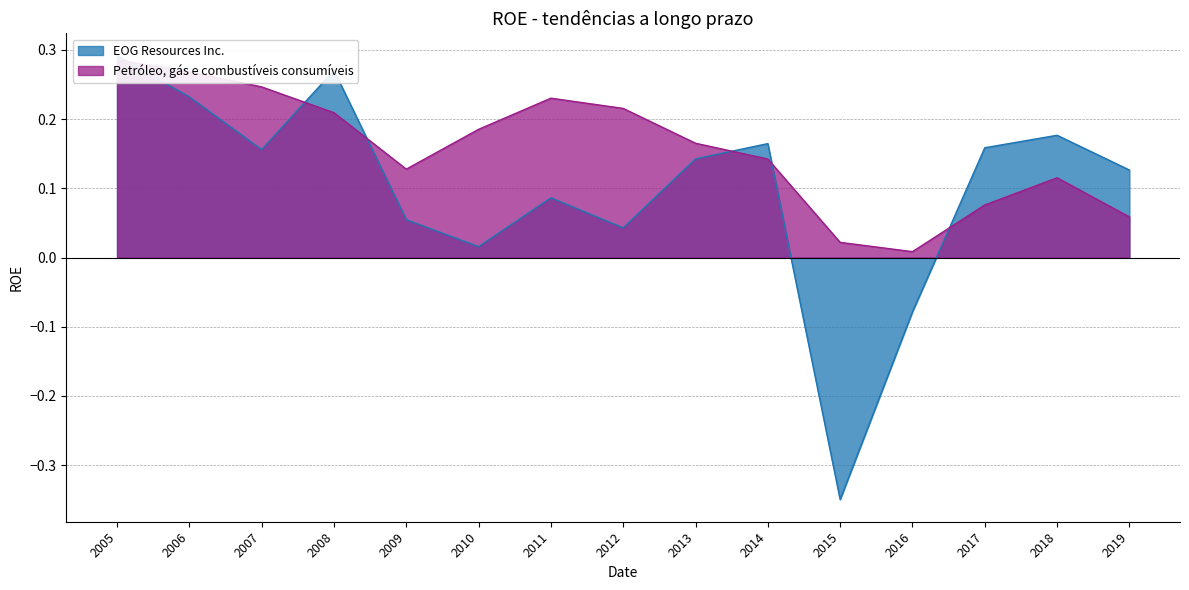

What are all the series names shown in the legend?

EOG Resources Inc., Petróleo, gás e combustíveis consumíveis